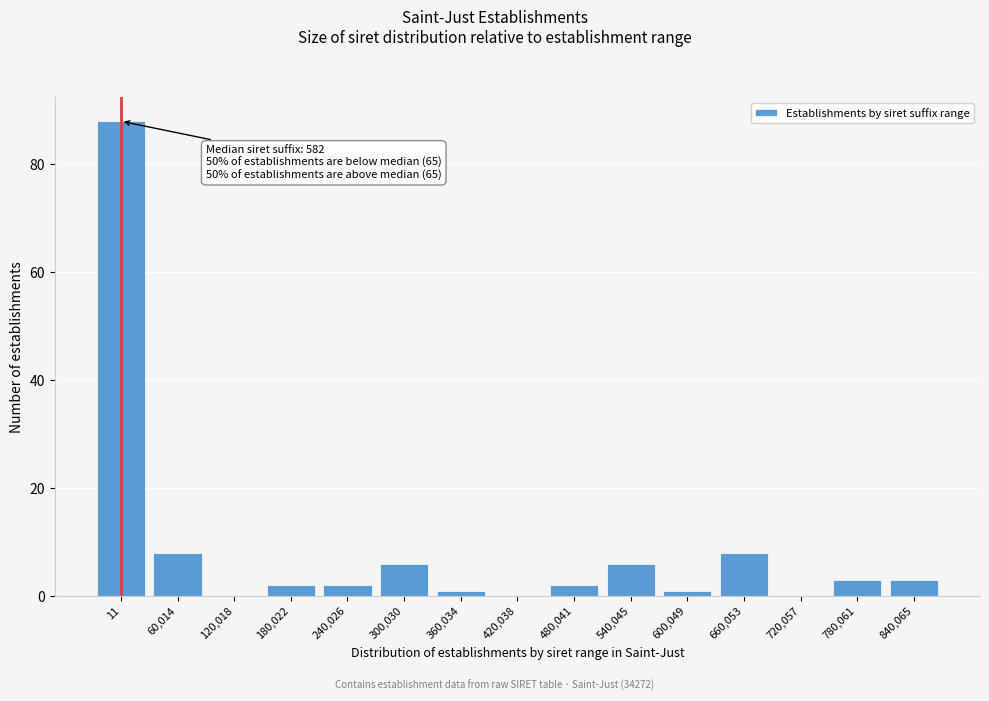

Reading left to right, extract all data points from this chart.

11=88	60,014=8	120,018=0	180,022=2	240,026=2	300,030=6	360,034=1	420,038=0	480,041=2	540,045=6	600,049=1	660,053=8	720,057=0	780,061=3	840,065=3